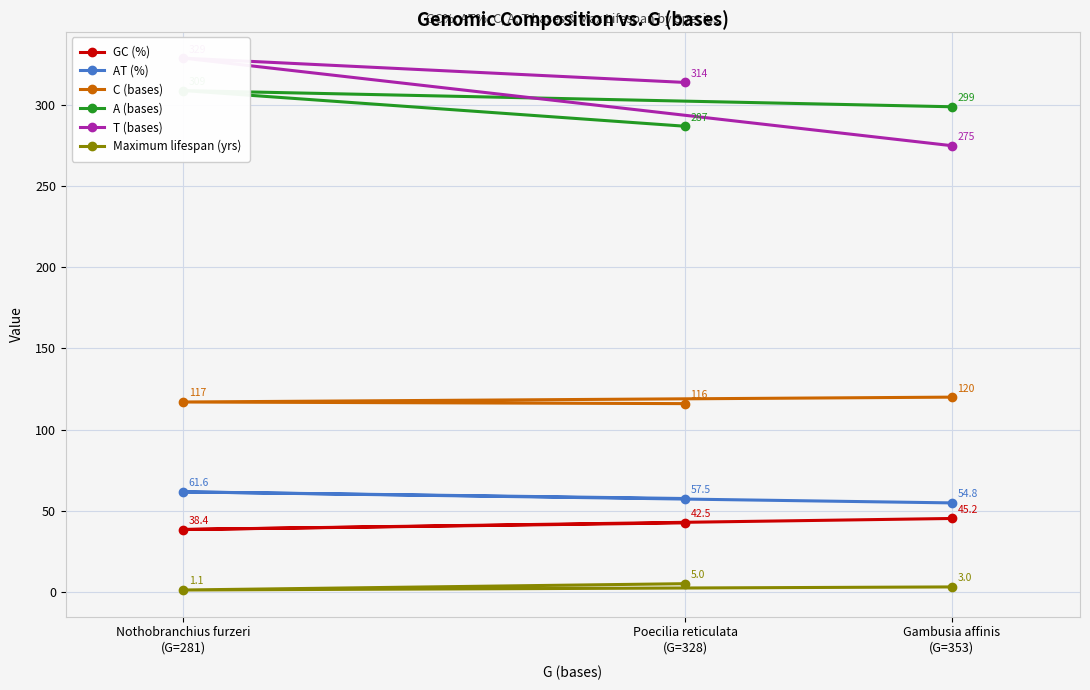

At which category does the chart reach its peak across all series?

Nothobranchius furzeri
(G=281)